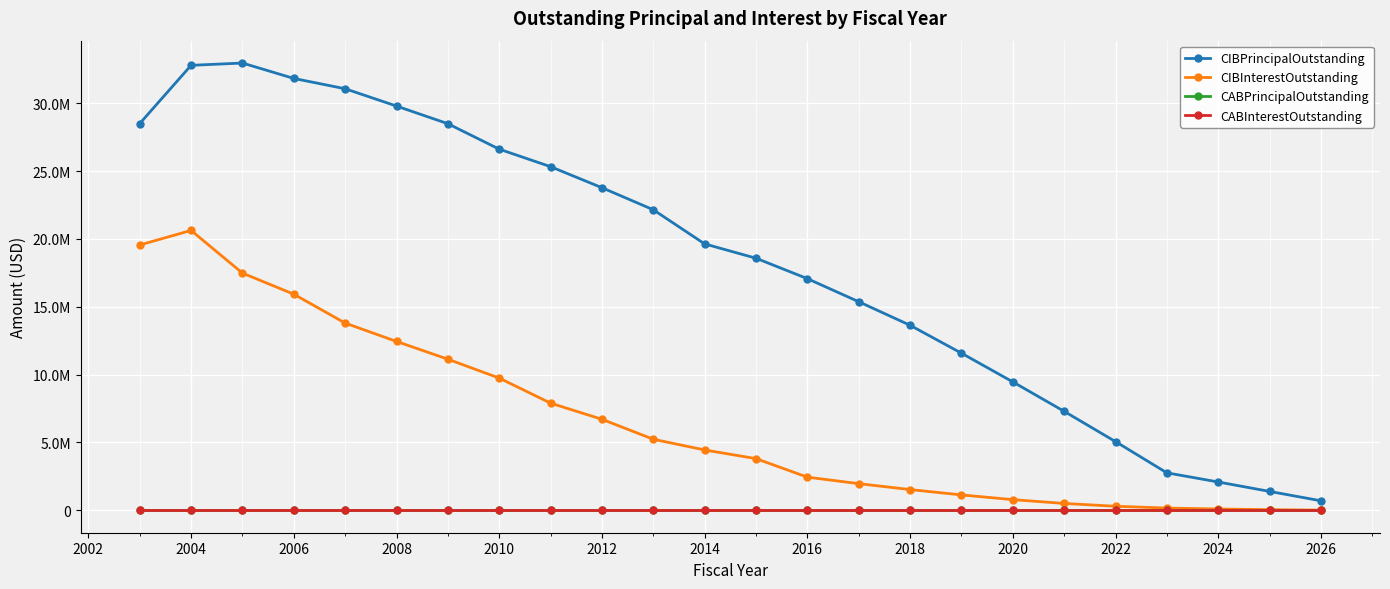

Does the chart have visible grid lines?

Yes